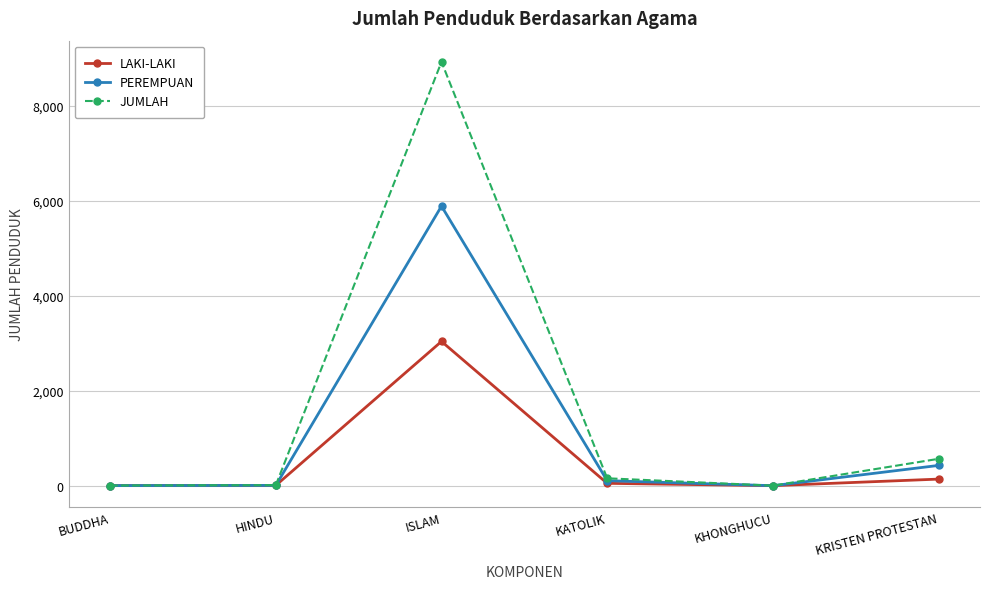

What is the total value across all series at HINDU?

24